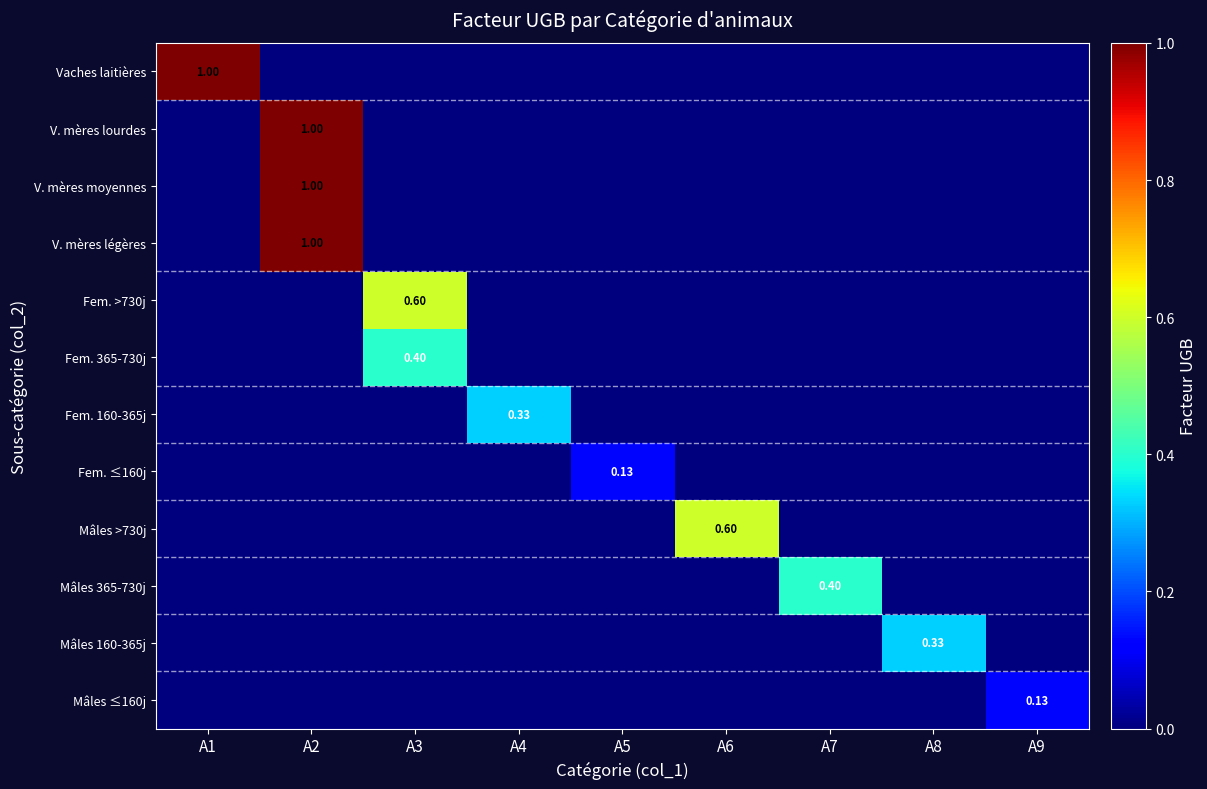

At which label is V. mères légères closest to 0?

A1